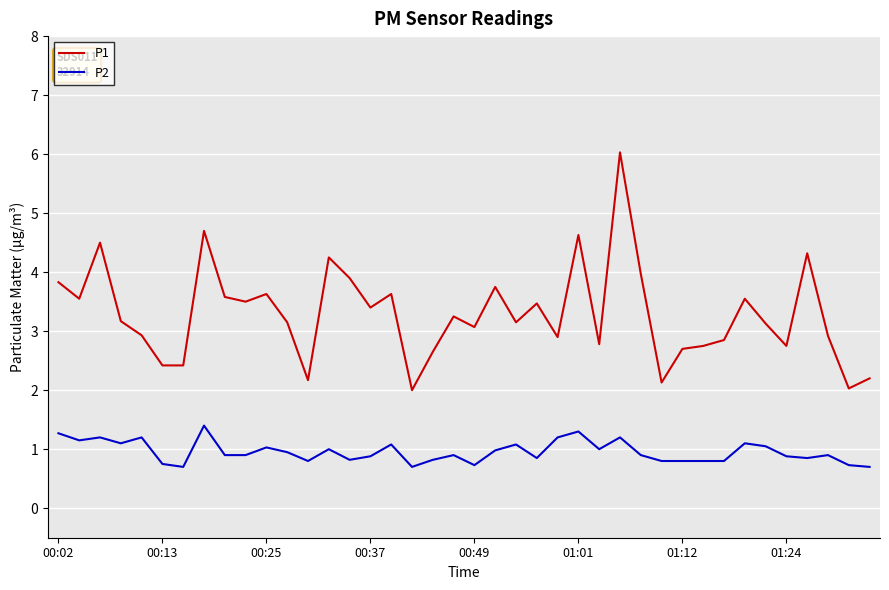

Does the chart display data point markers on the line(s)?

No